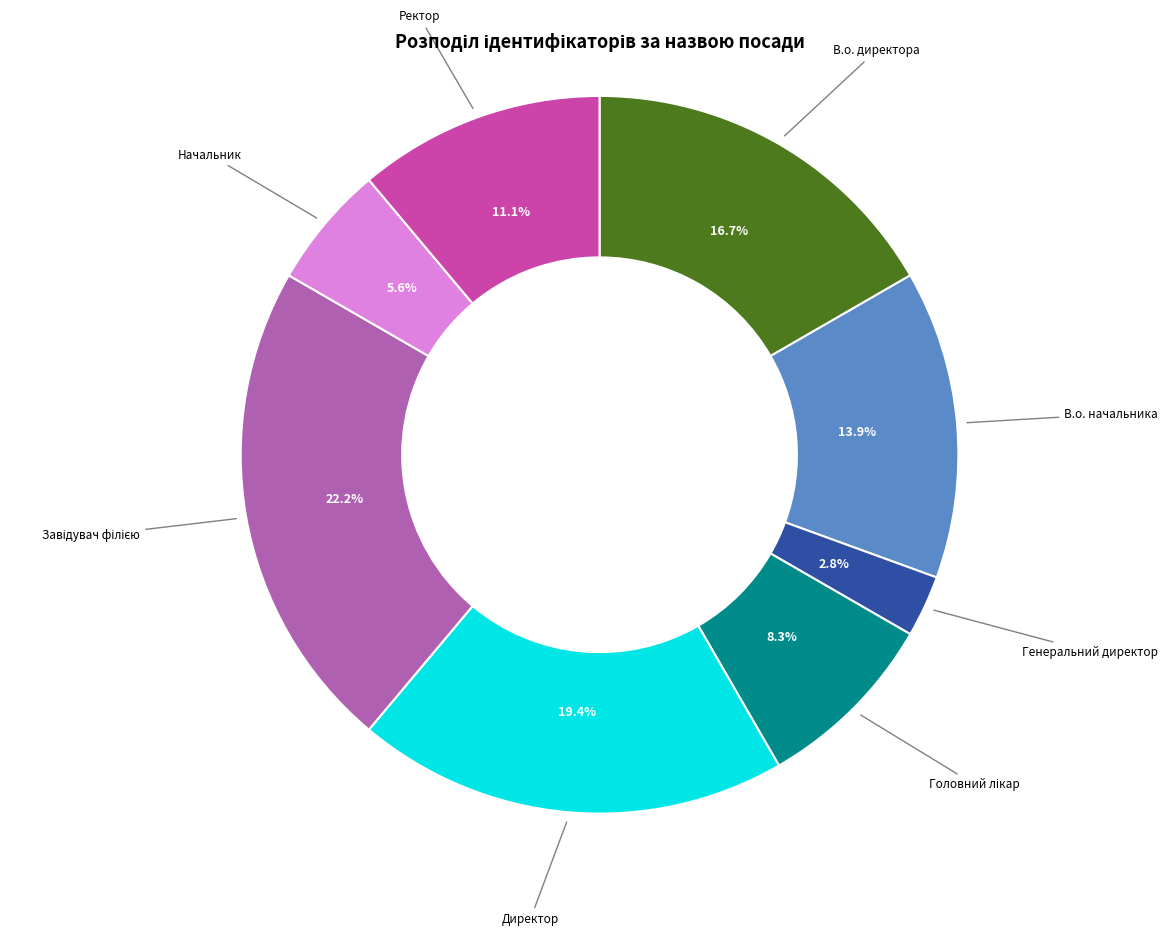

The Генеральний директор slice represents 3% of the pie. True or false?

True